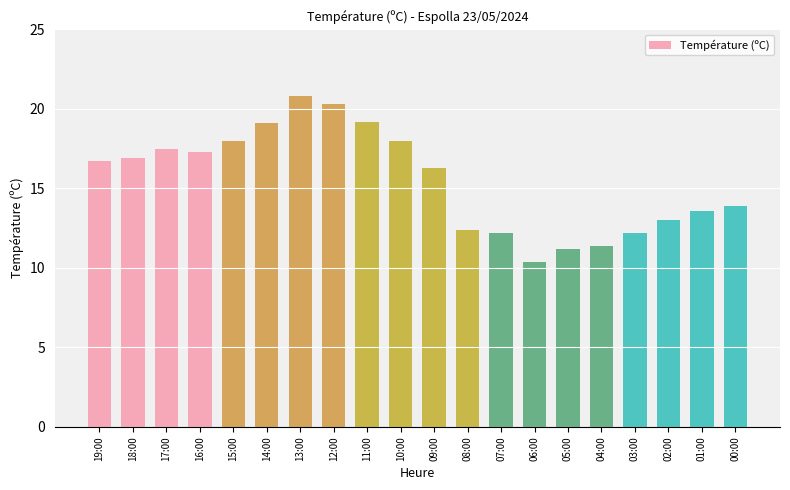

Is it true that the value at 08:00 is 12.4?

True